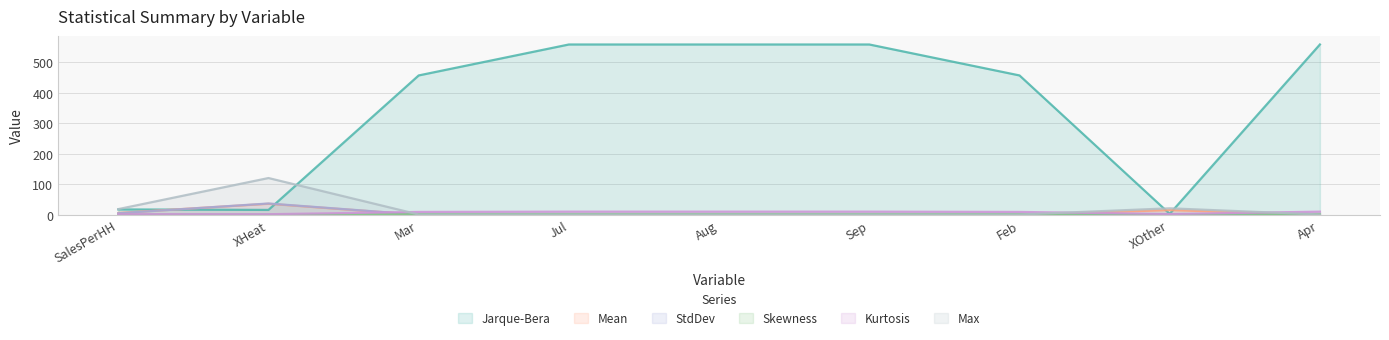

In StdDev, how many points are higher than both neighbors (excluding endpoints)?

2